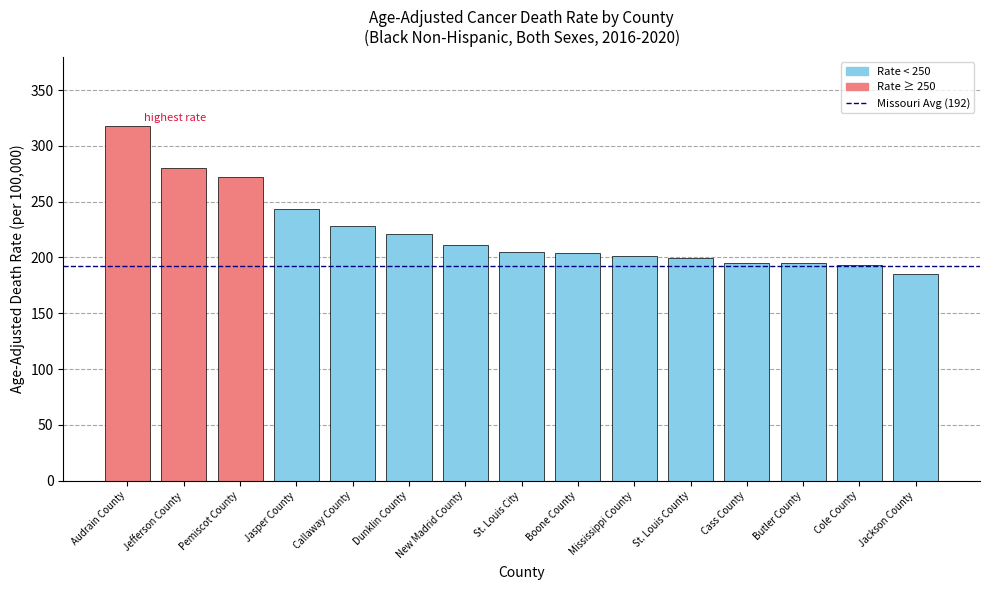

What is the sum of all values?

3354.8